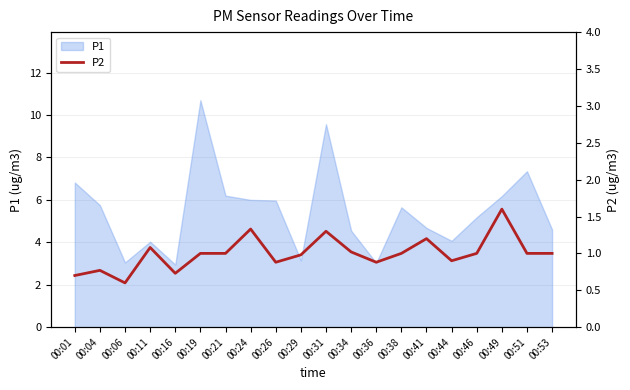

What is the ratio of the value at 00:44 to the value at 00:53?

0.9